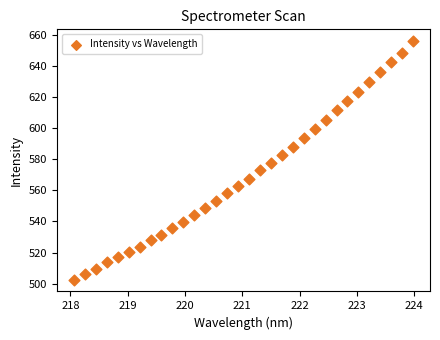

What is the range of Y values (max minus min)?

153.4